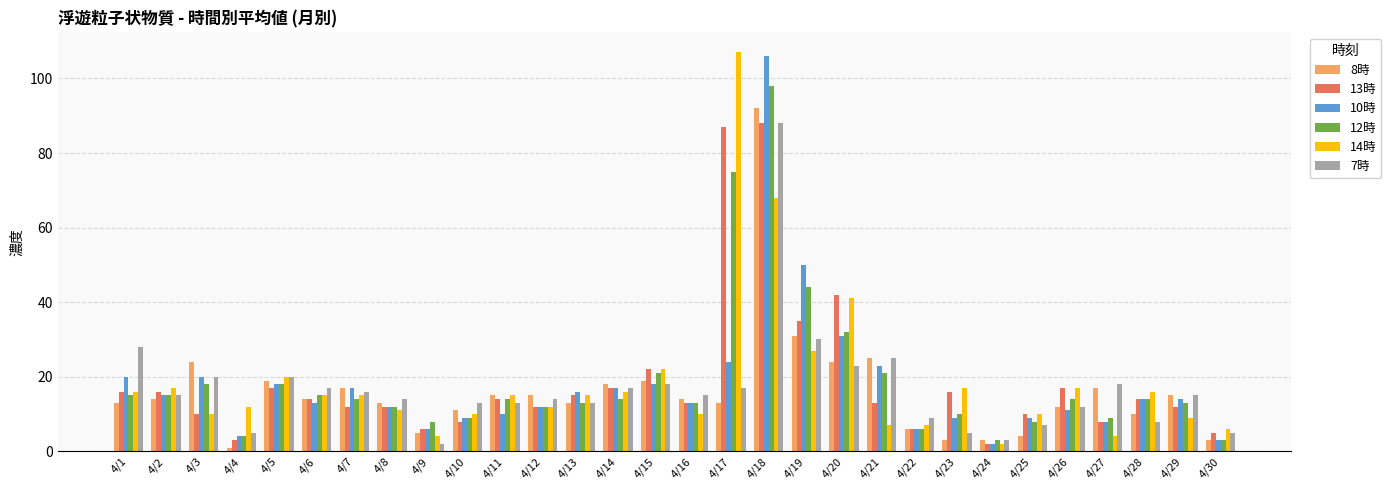

What are all the series names shown in the legend?

8時, 13時, 10時, 12時, 14時, 7時